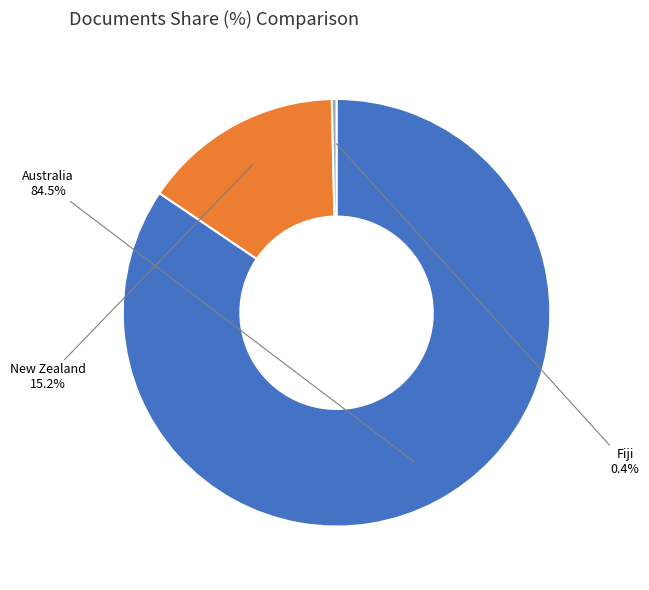

Is there a majority slice in this chart?

Yes